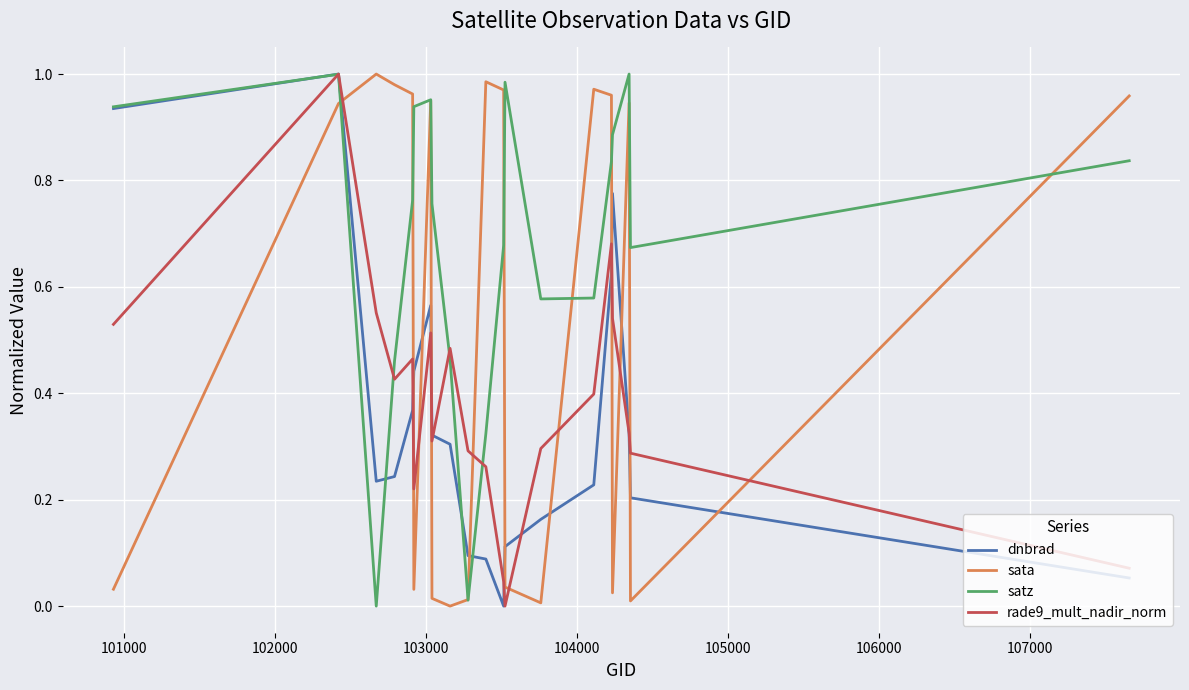

Which series has the largest total across all categories?

satz